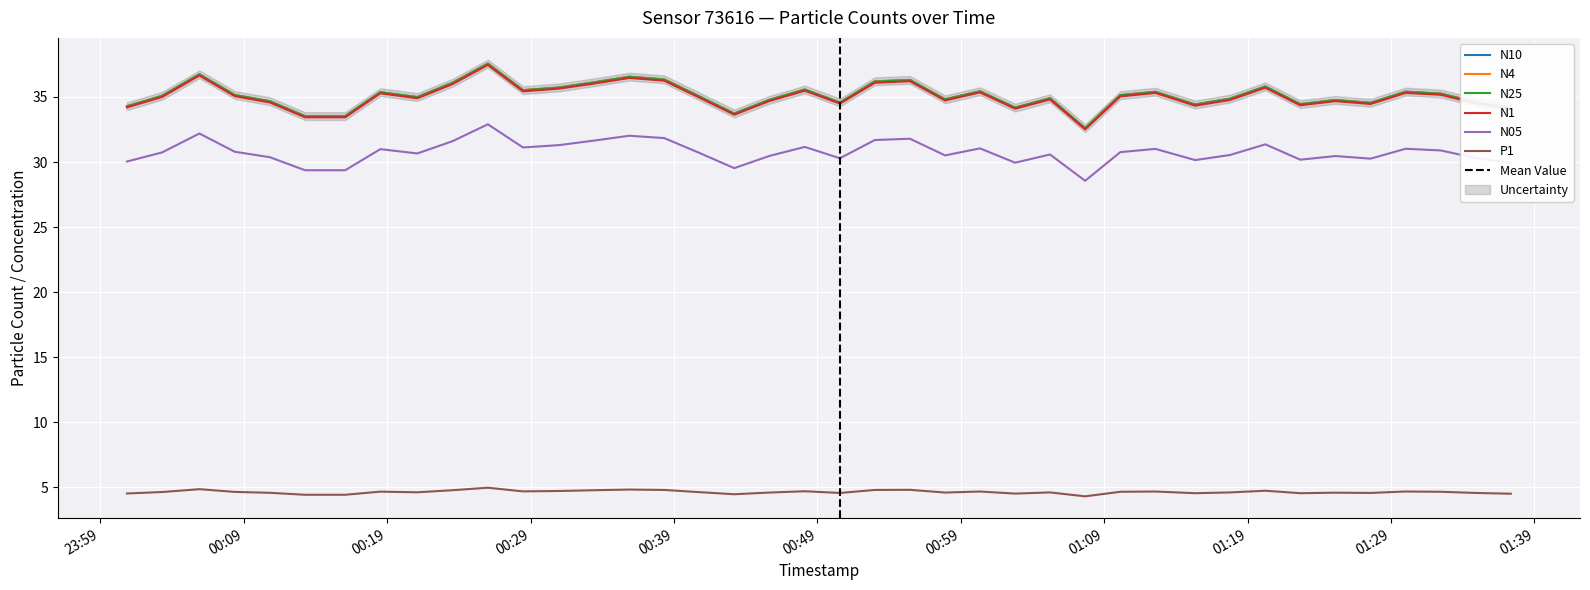

What is the average value of the N1 series?

35.0